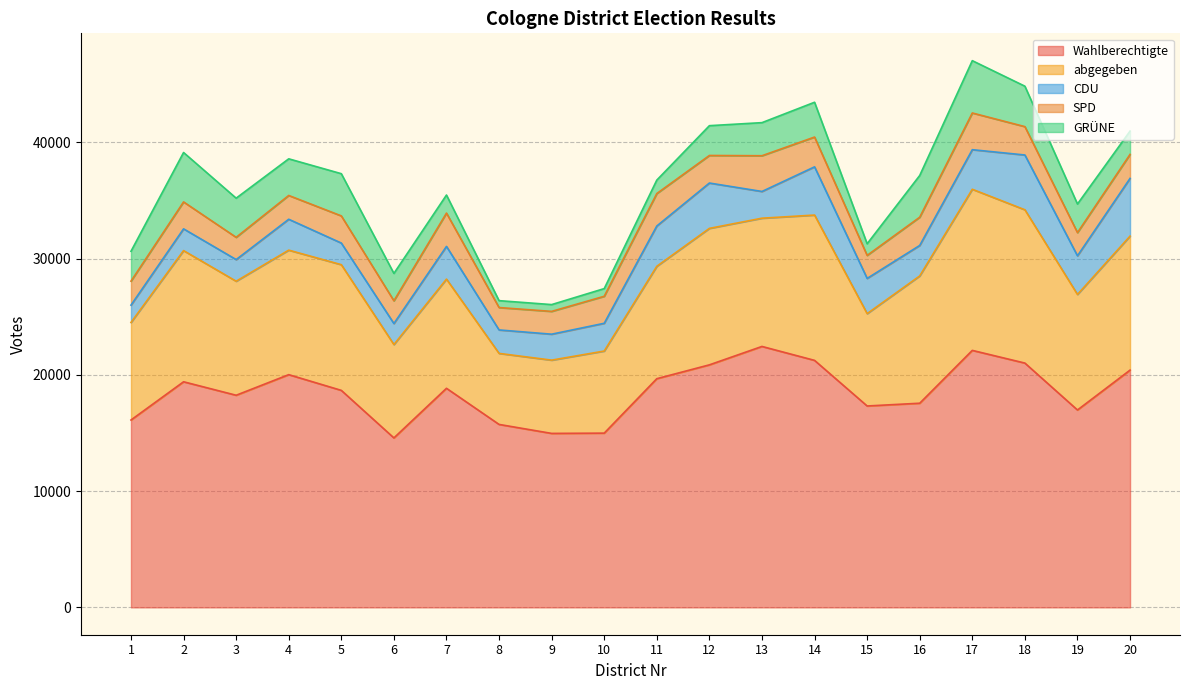

At which label does GRÜNE first exceed 2570?

2